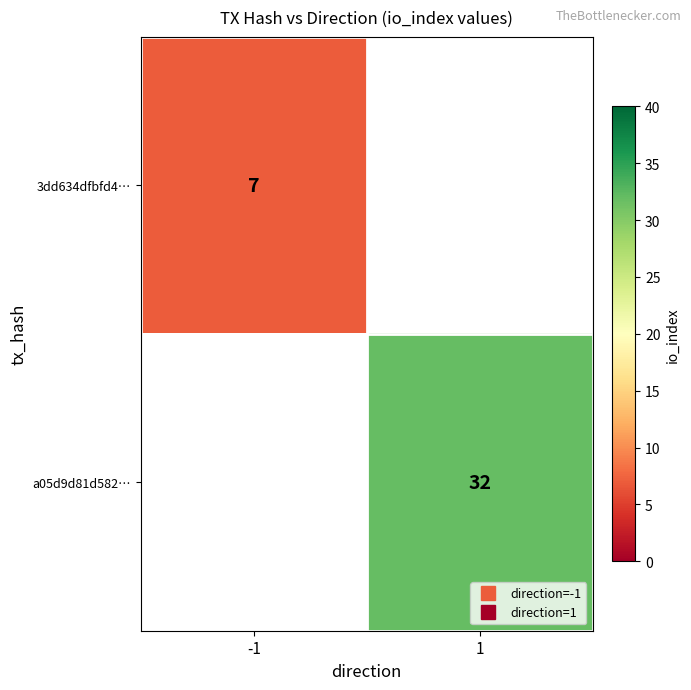

At which label does a05d9d81d582… reach its peak?

-1